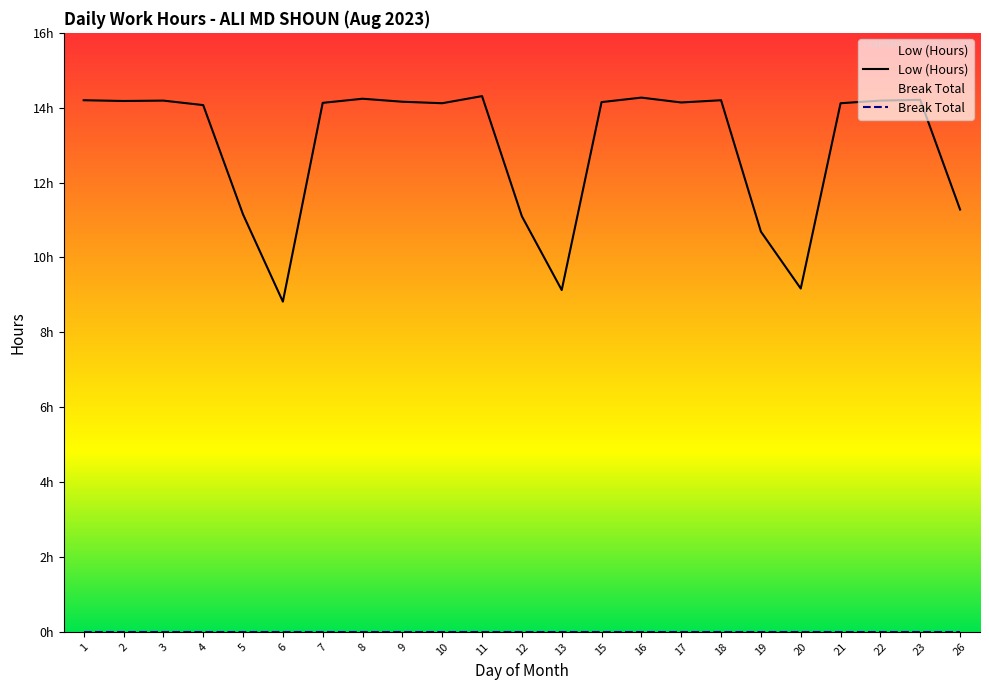

Is this an area chart (filled region under the line)?

No